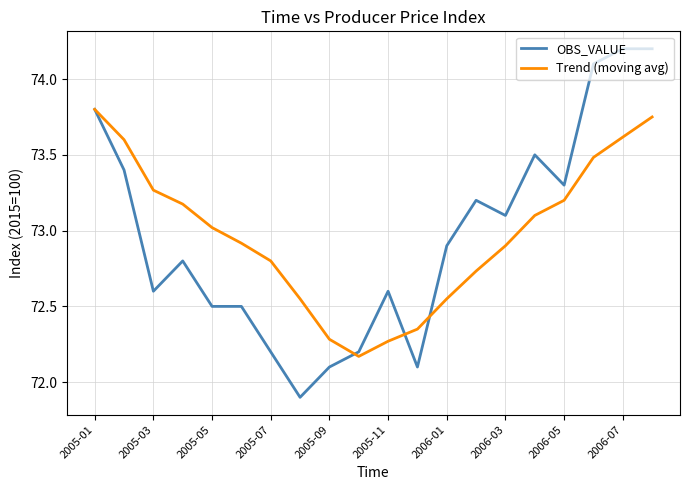

Which series has the widest spread of values?

OBS_VALUE